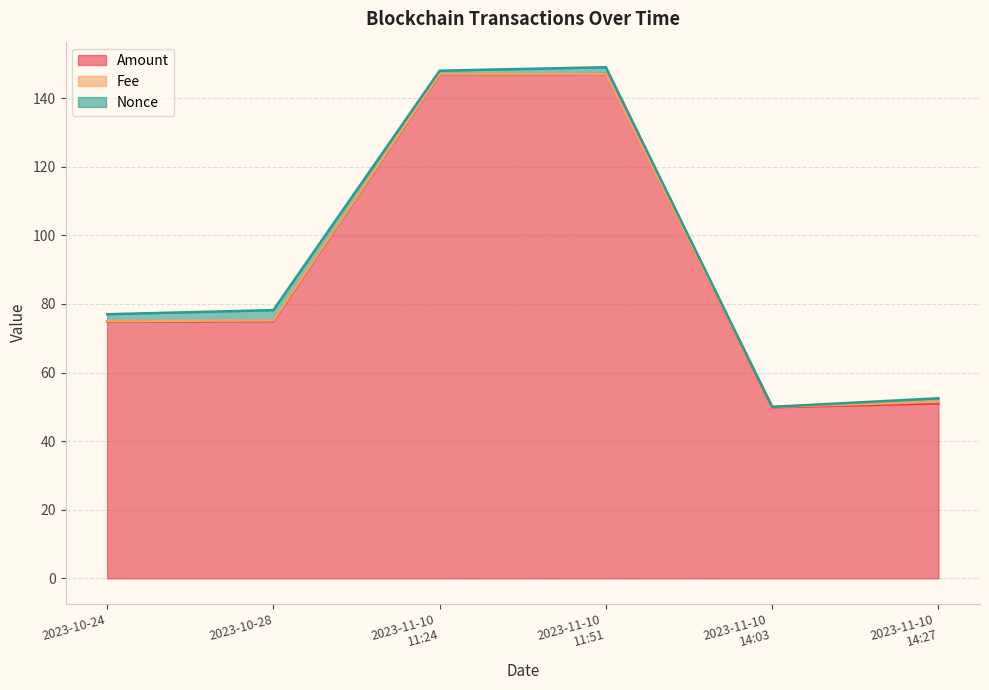

Is the value of Amount at 2023-11-10
14:27 greater than the value of Fee at 2023-11-10
14:03?

Yes